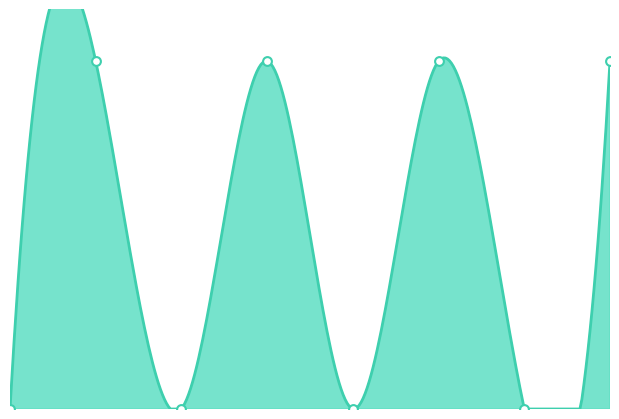

Is the value of 3000 Servicios generales at 1 greater than the value of 1000 Servicios personales at 7?

No